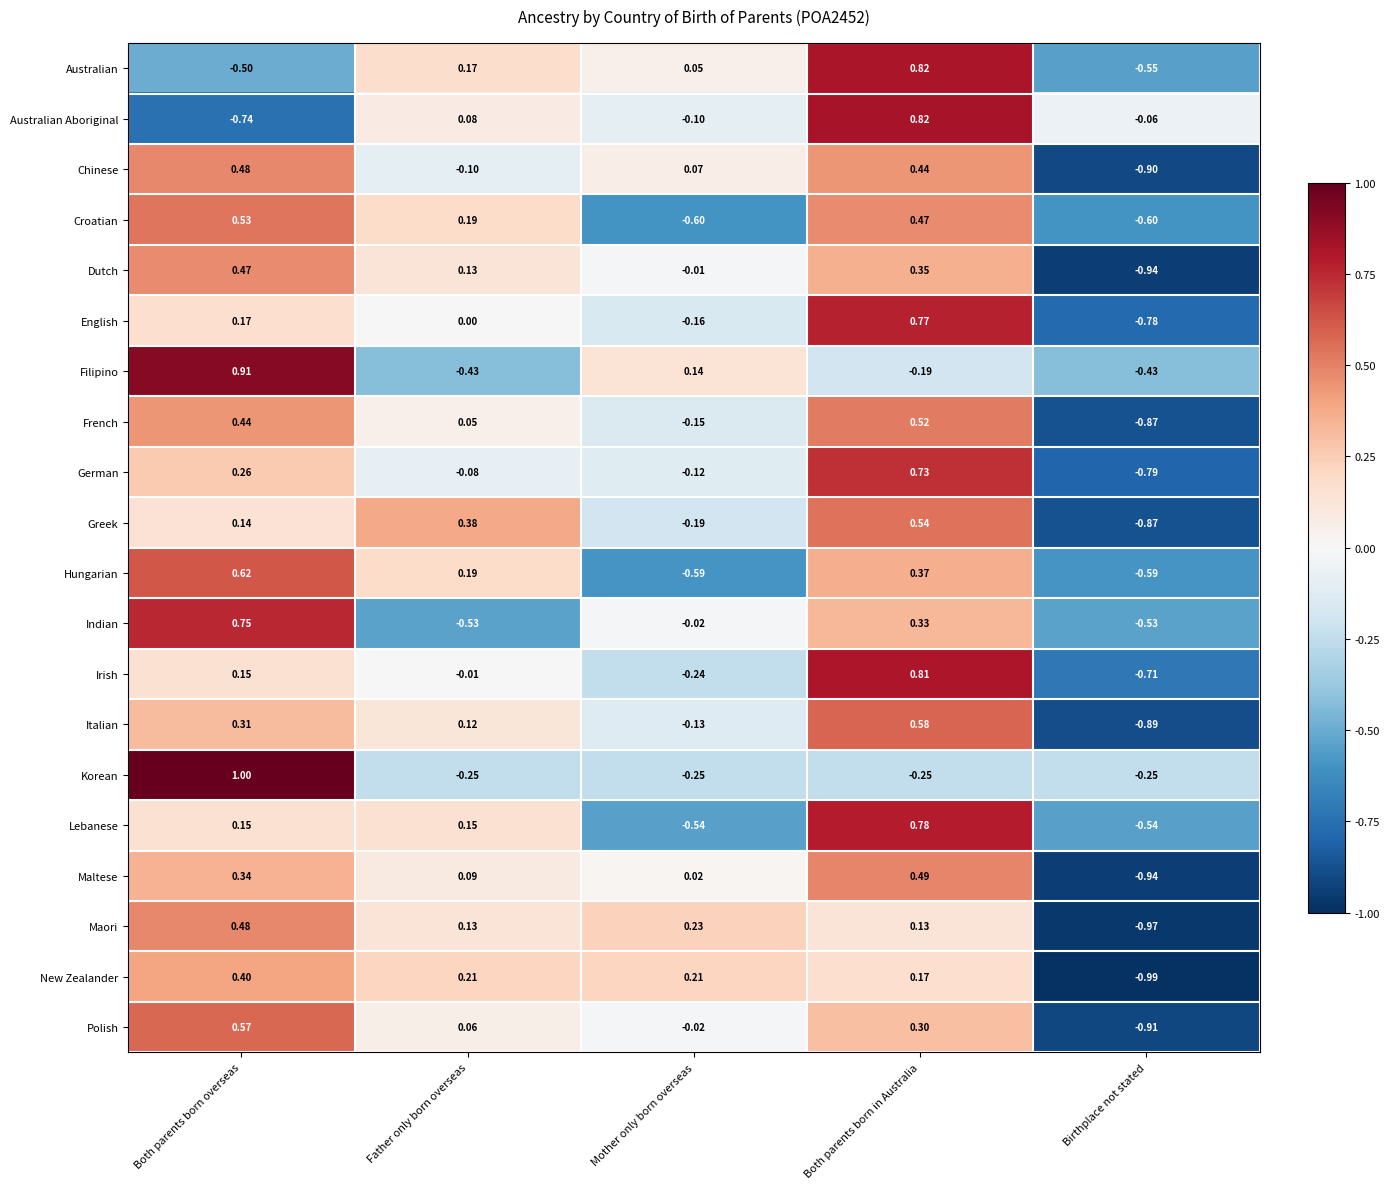

Which series has the widest spread of values?

Australian Aboriginal